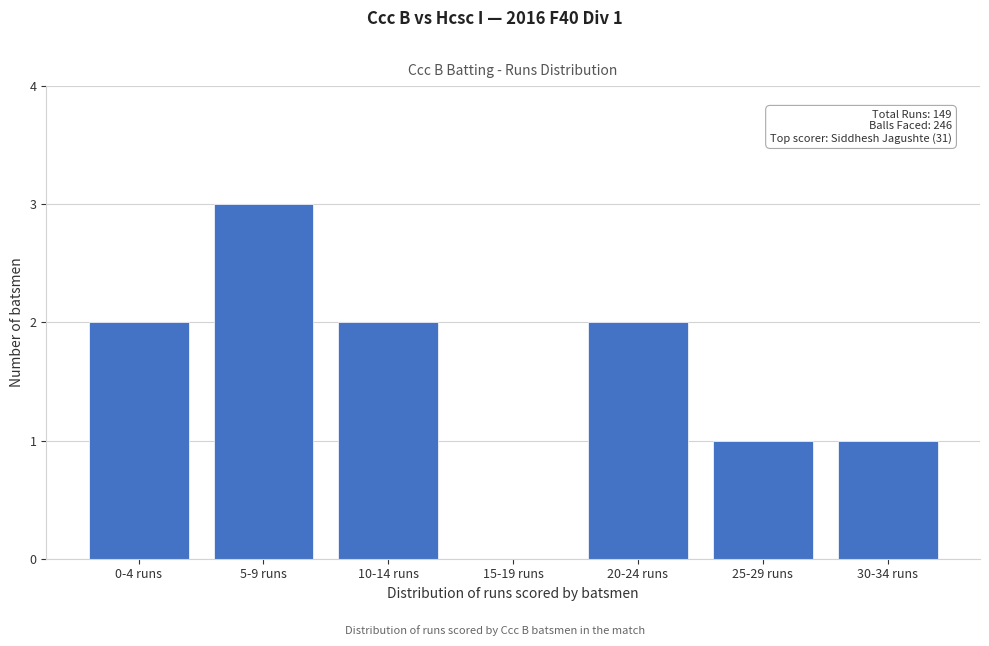

Reading left to right, what are all the values shown in this chart?

0-4 runs=2	5-9 runs=3	10-14 runs=2	15-19 runs=0	20-24 runs=2	25-29 runs=1	30-34 runs=1